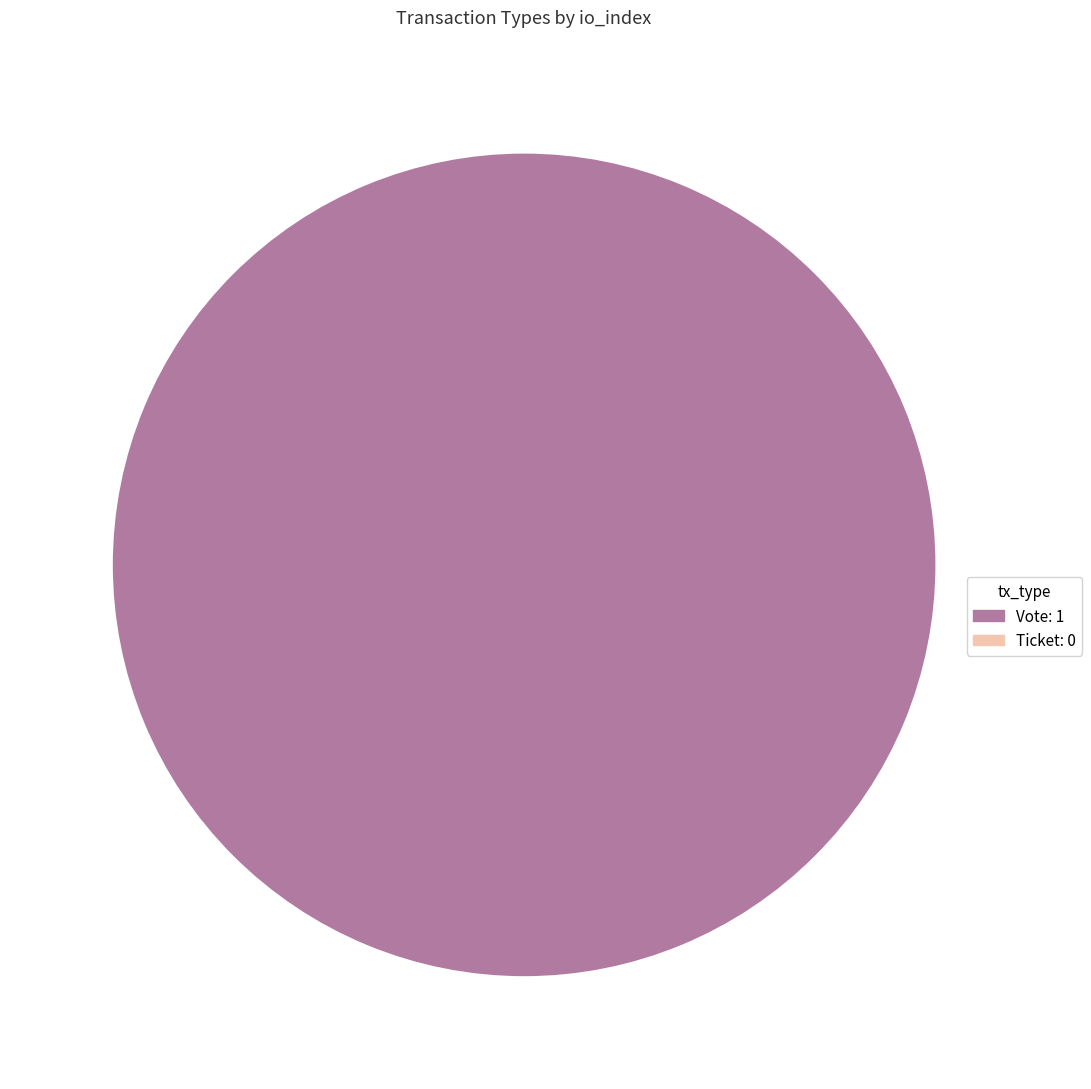

To the nearest percent, what portion does Vote represent?

100%